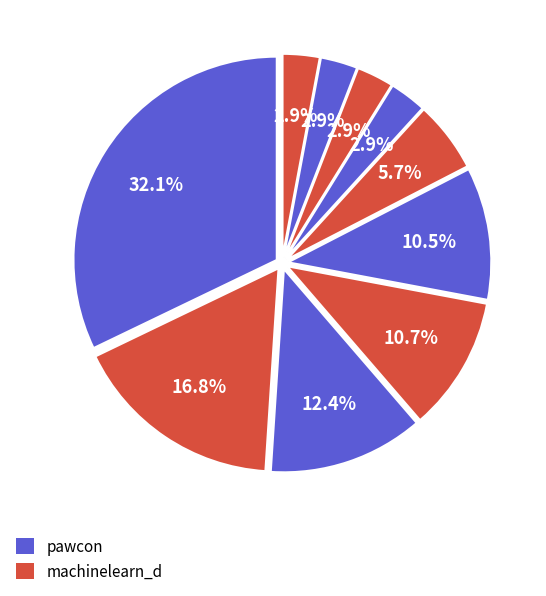

How many slices are in this pie chart?

10